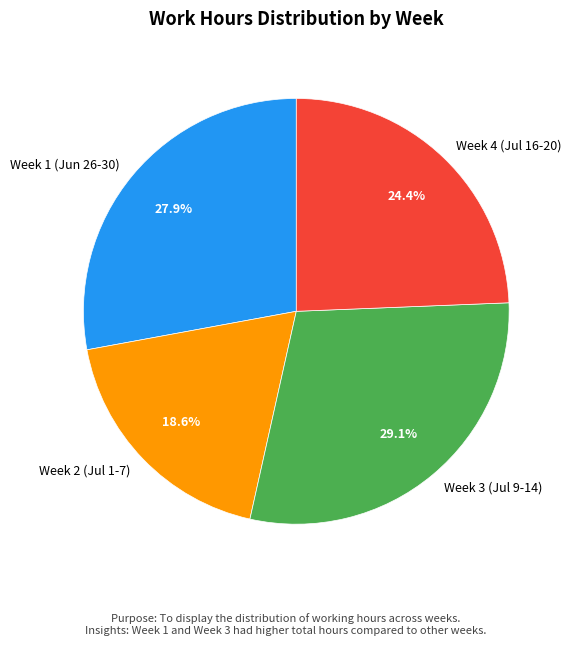

What percentage do Week 3 (Jul 9-14) and Week 1 (Jun 26-30) together represent?

57.0%